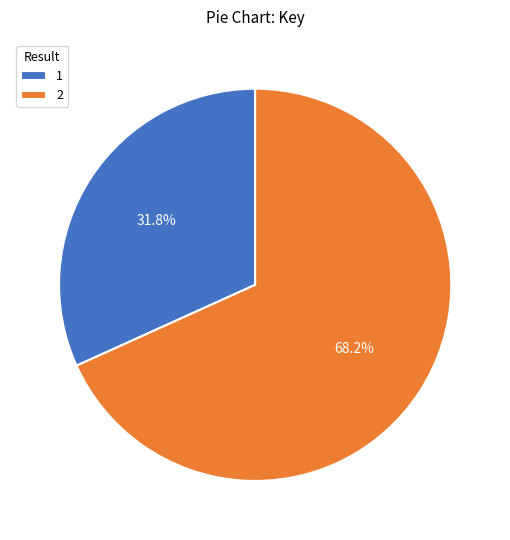

Which slice is the smallest?

1